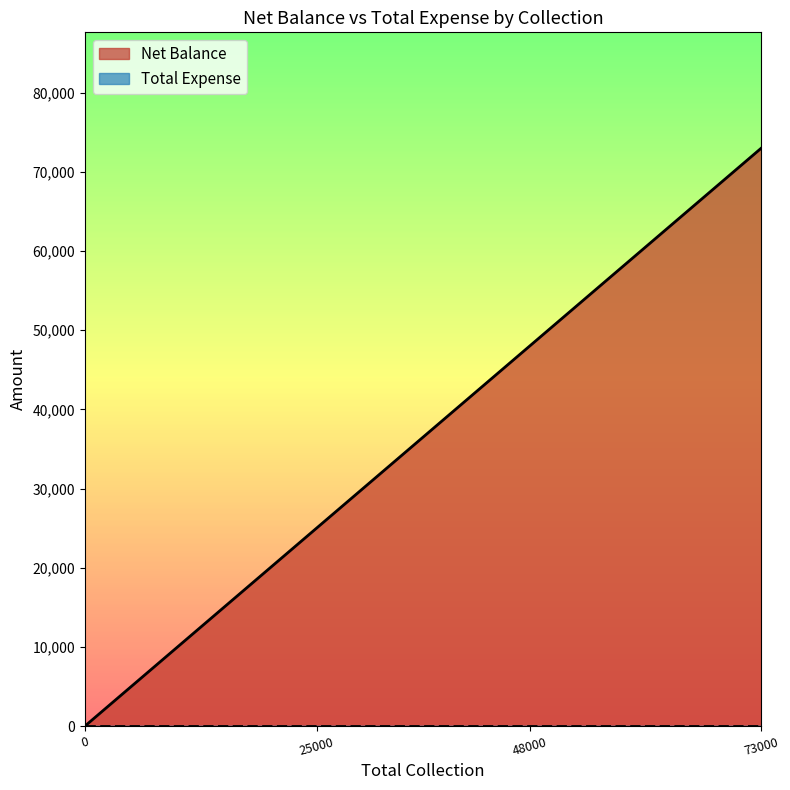

True or false: Total Expense and Net Balance cross at least once.

False